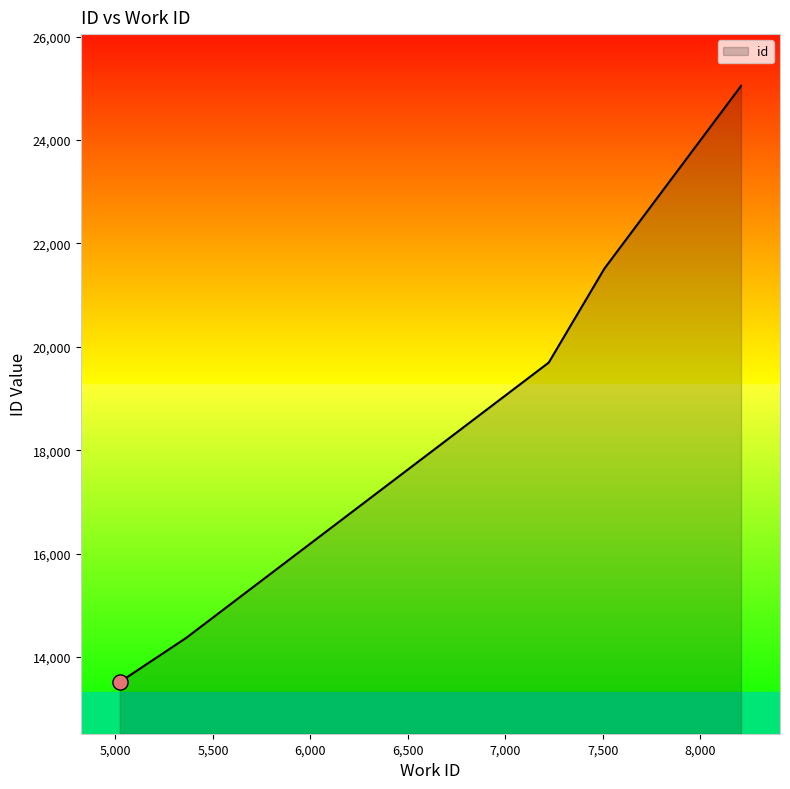

Between 8209 and 5365, which is larger?

8209